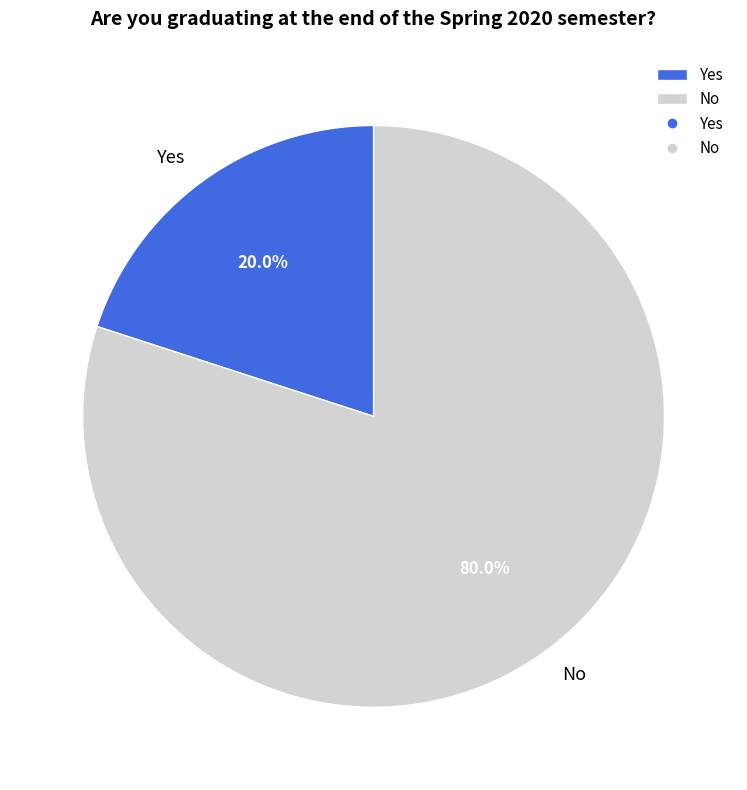

Which slice is the largest?

No